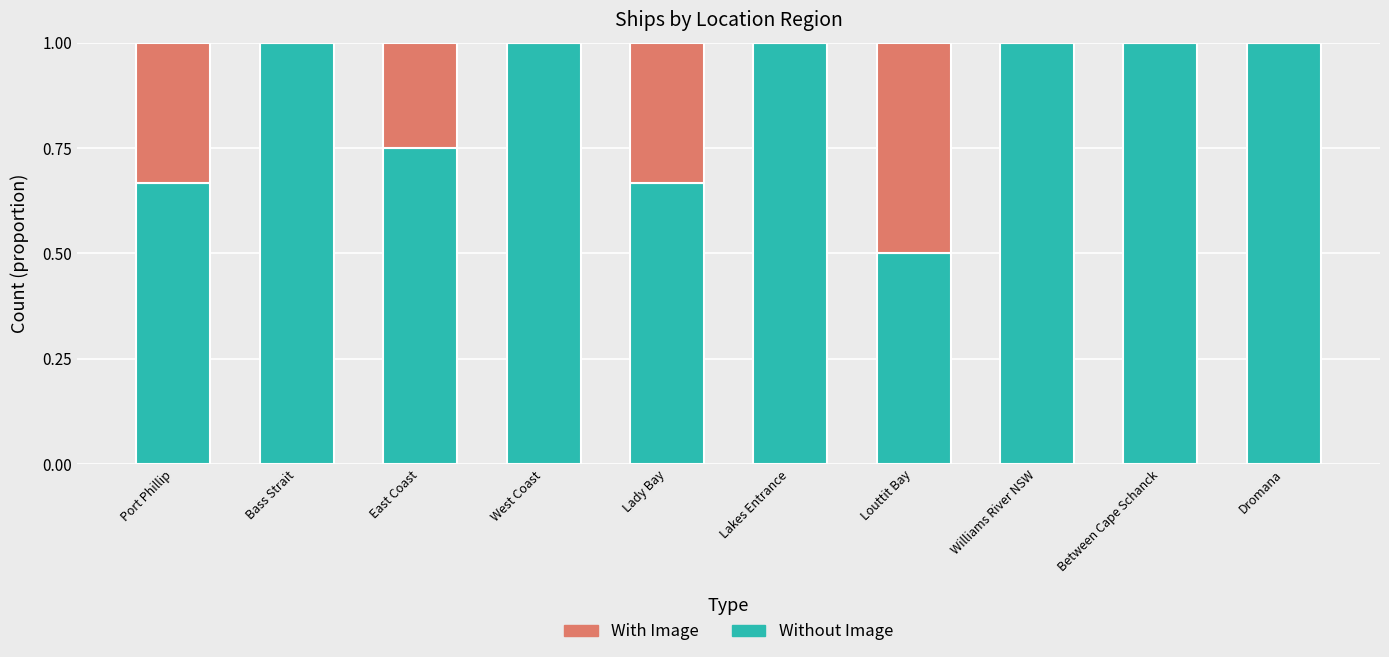

What is the total value across all series at Williams River NSW?

1.0